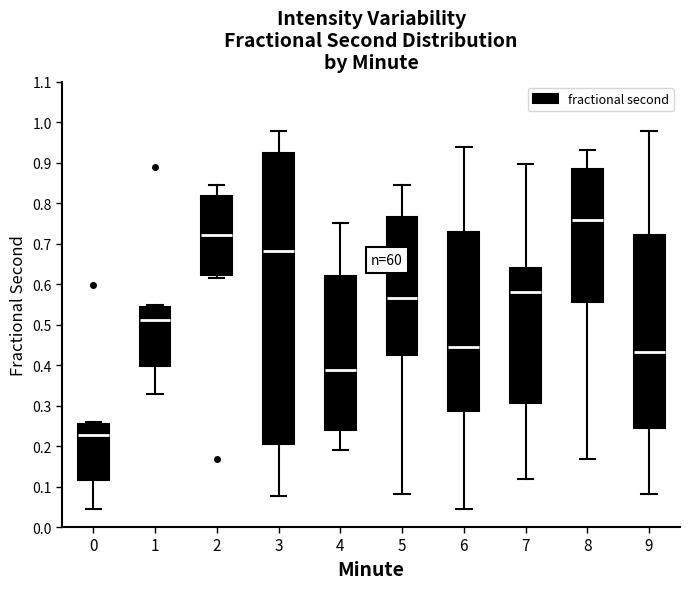

Which box's median line is the highest?

8